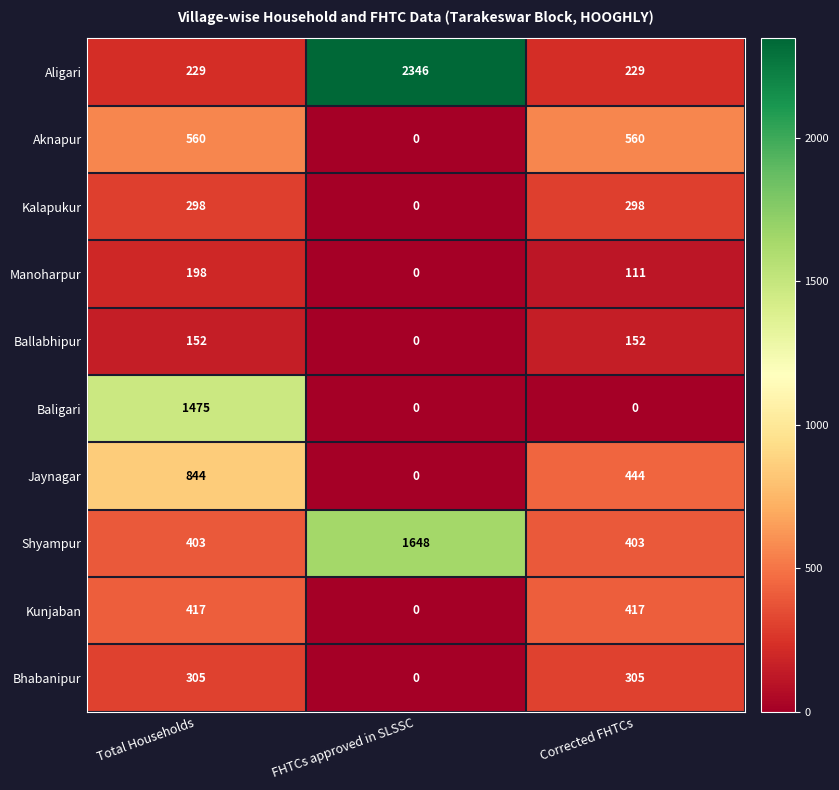

Reading left to right, list all the values displayed in this chart.

Aligari: Total Households=229	FHTCs approved in SLSSC=2346	Corrected FHTCs=229
Aknapur: Total Households=560	FHTCs approved in SLSSC=0	Corrected FHTCs=560
Kalapukur: Total Households=298	FHTCs approved in SLSSC=0	Corrected FHTCs=298
Manoharpur: Total Households=198	FHTCs approved in SLSSC=0	Corrected FHTCs=111
Ballabhipur: Total Households=152	FHTCs approved in SLSSC=0	Corrected FHTCs=152
Baligari: Total Households=1475	FHTCs approved in SLSSC=0	Corrected FHTCs=0
Jaynagar: Total Households=844	FHTCs approved in SLSSC=0	Corrected FHTCs=444
Shyampur: Total Households=403	FHTCs approved in SLSSC=1648	Corrected FHTCs=403
Kunjaban: Total Households=417	FHTCs approved in SLSSC=0	Corrected FHTCs=417
Bhabanipur: Total Households=305	FHTCs approved in SLSSC=0	Corrected FHTCs=305